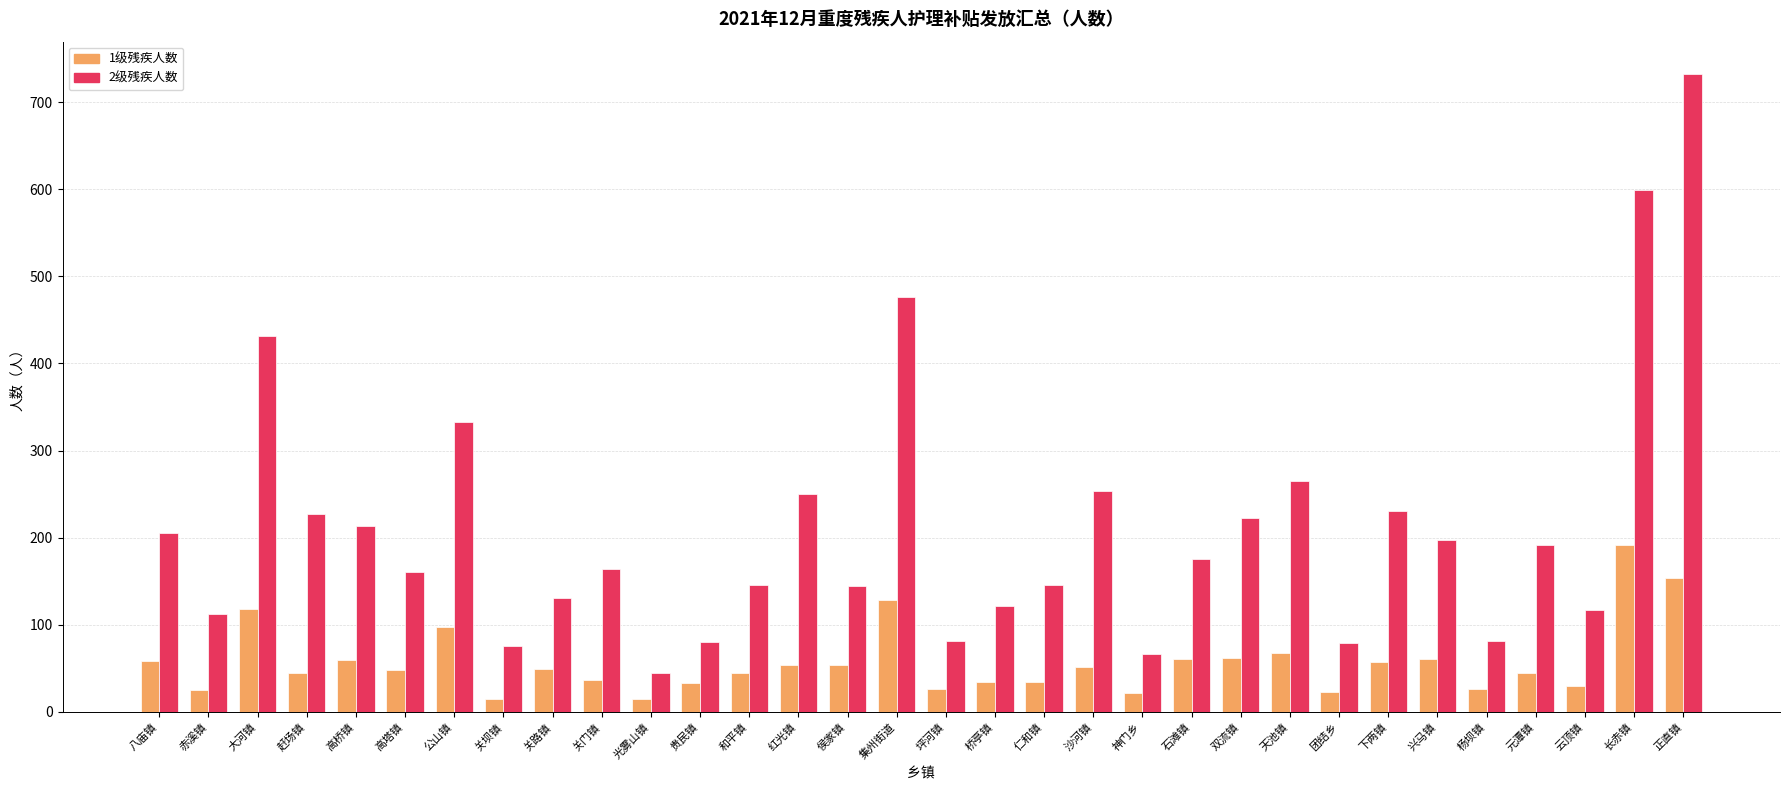

The value of 1级残疾人数 at 石滩镇 is 60. True or false?

True